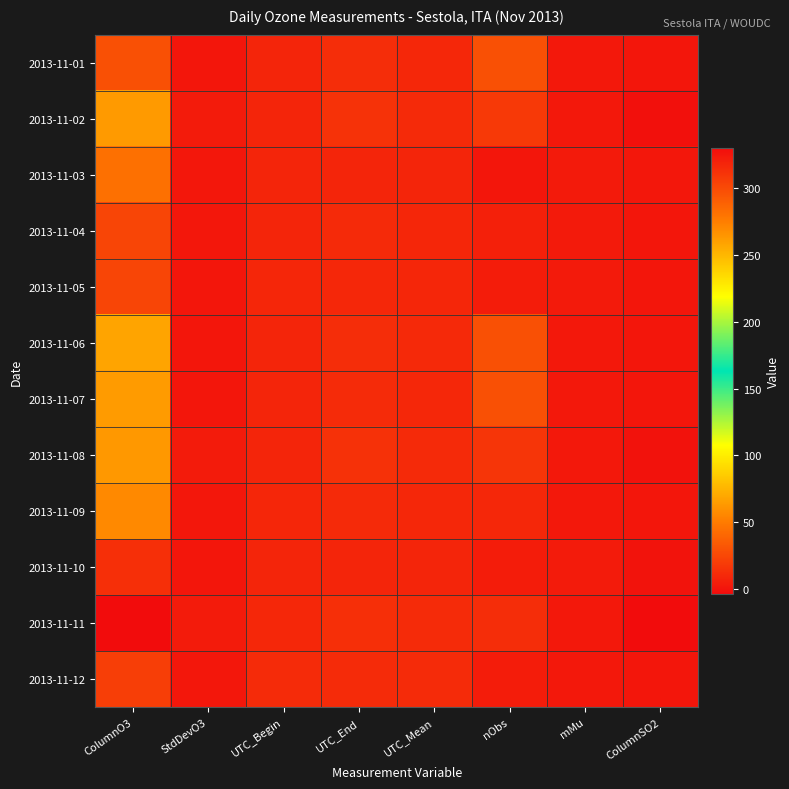

At which category is the sum across all series the highest?

ColumnO3